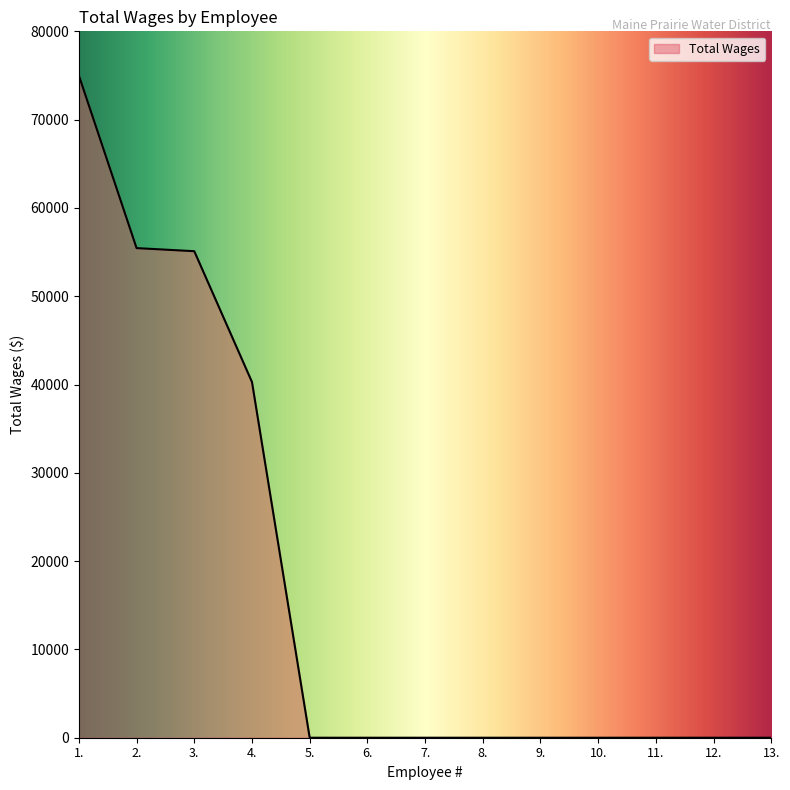

Reading left to right, what are all the values shown in this chart?

1.=75000	2.=55450	3.=55100	4.=40283	5.=0	6.=0	7.=0	8.=0	9.=0	10.=0	11.=0	12.=0	13.=0